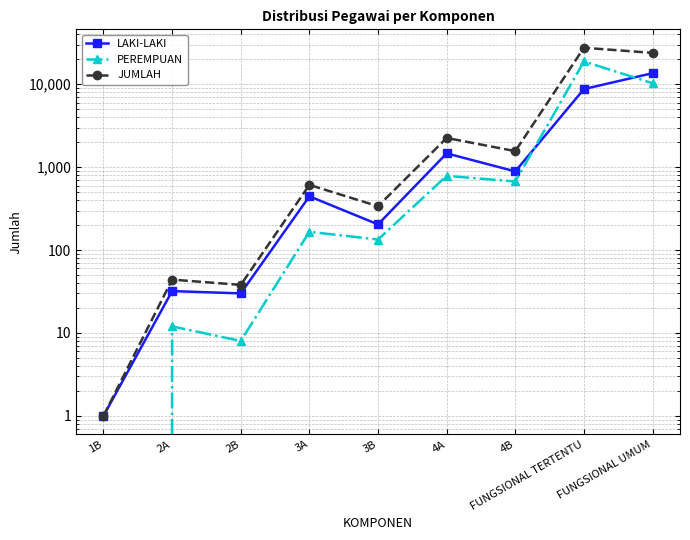

Does the chart have visible grid lines?

Yes